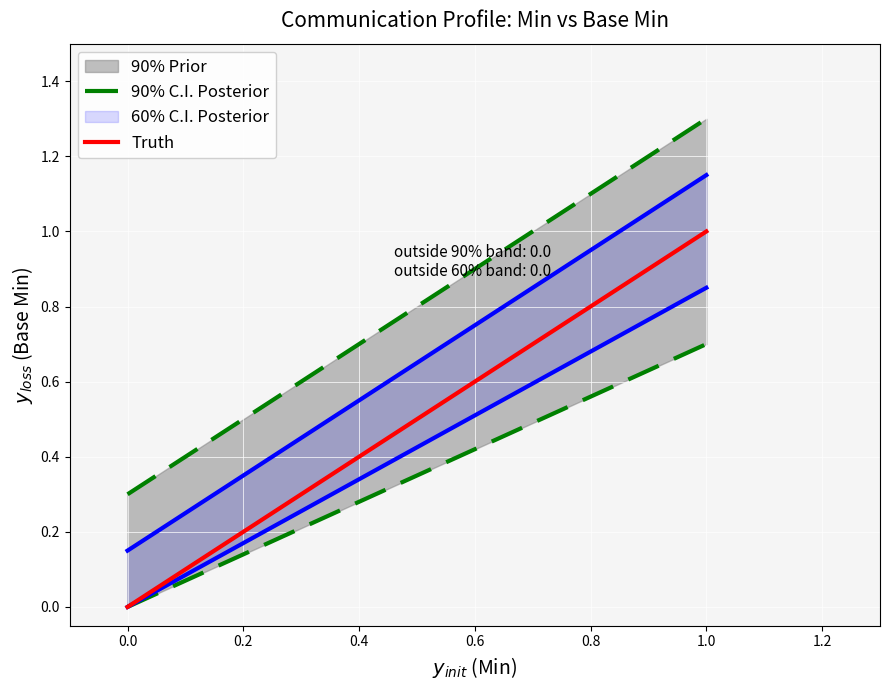

How many data points does each series have?

2